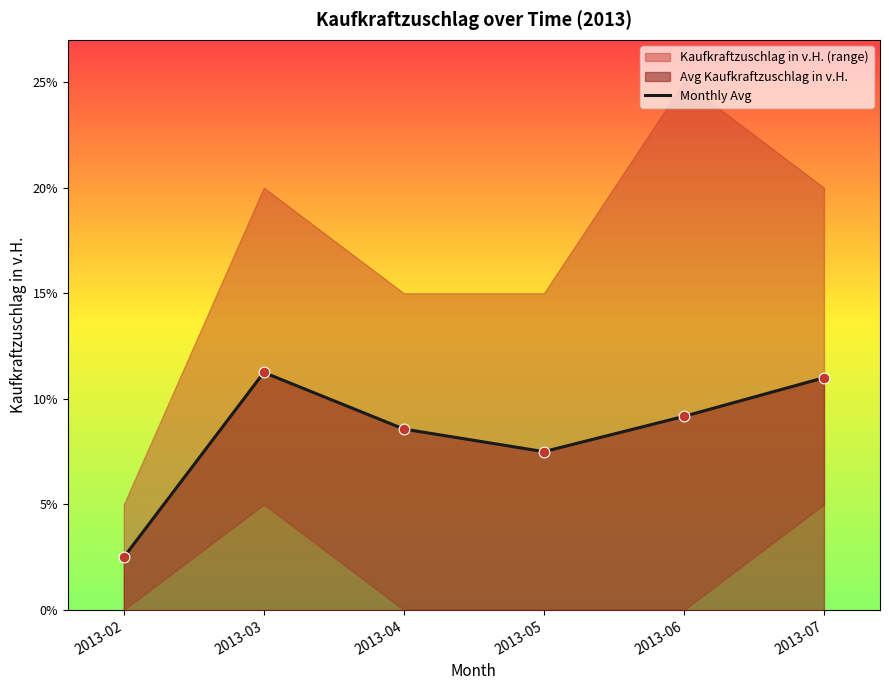

Between 2013-05 and 2013-02, which is larger?

2013-05